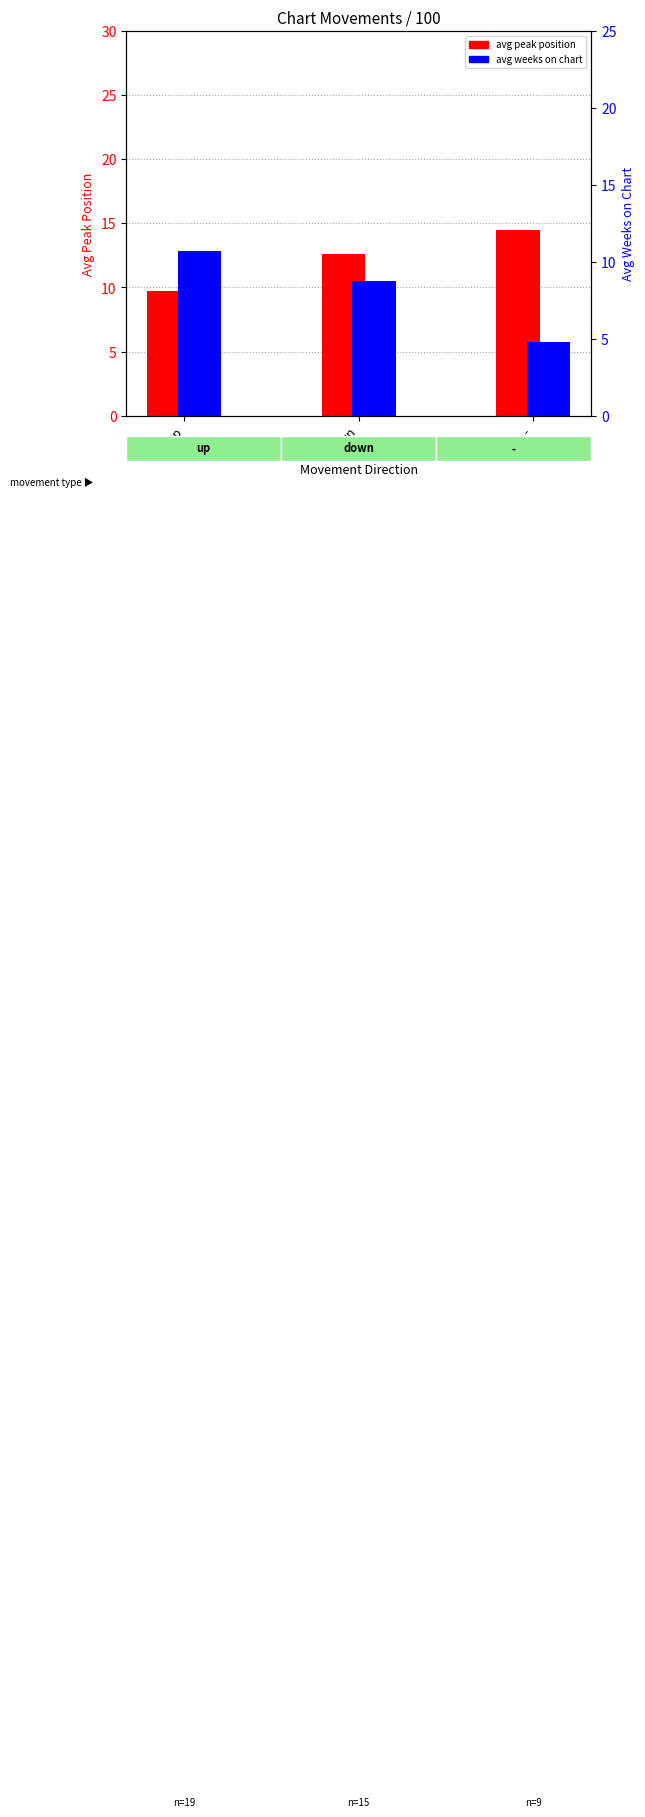

List the series in order of their overall mean, highest first.

avg peak position, avg weeks on chart